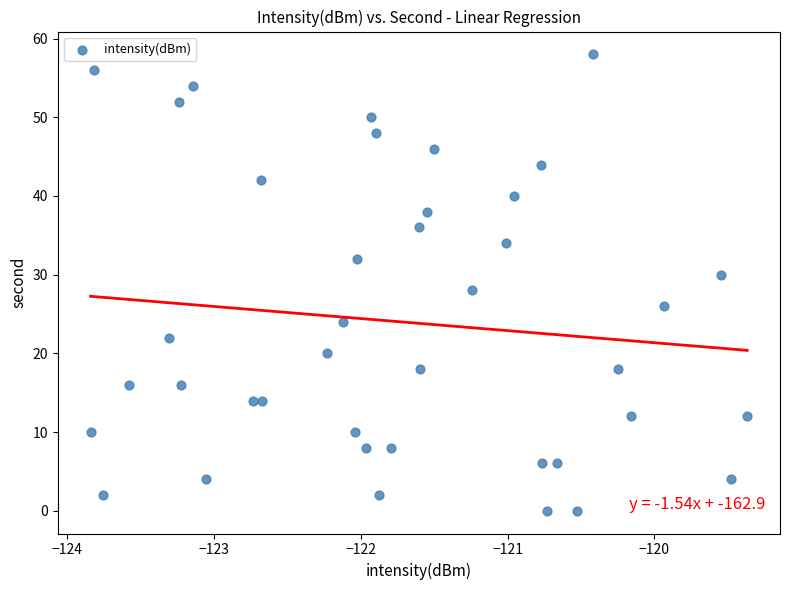

How many points are shown in the scatter plot?

40